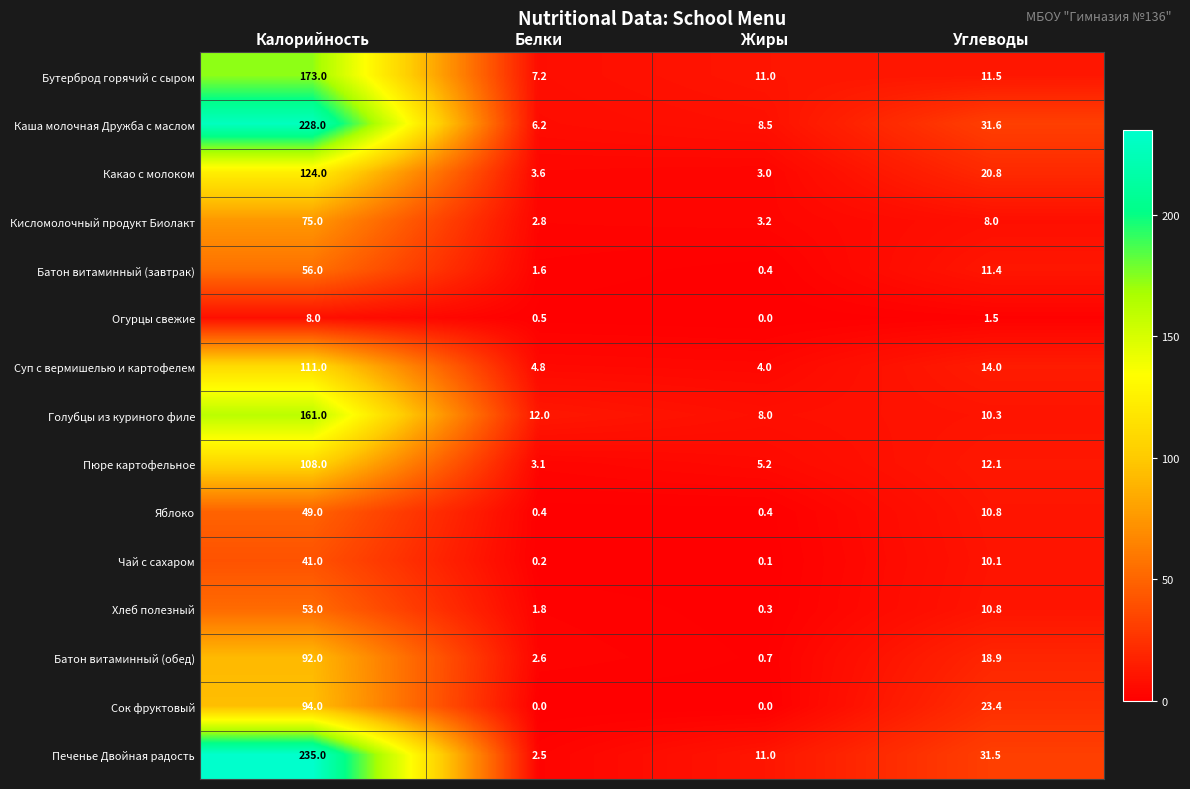

What is the sum of all Кисломолочный продукт Биолакт values?

89.0